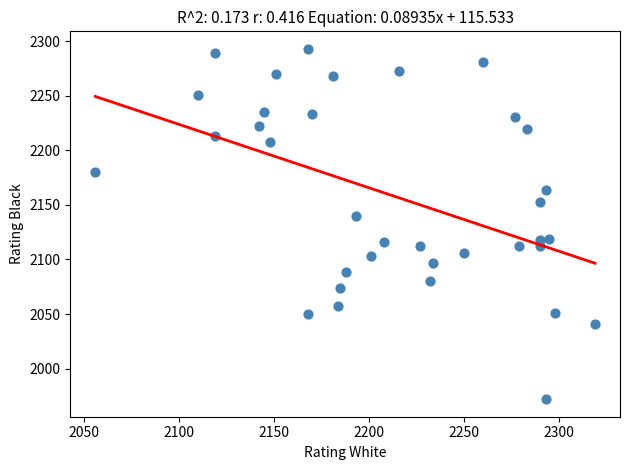

What is the range of X values (max minus min)?

263